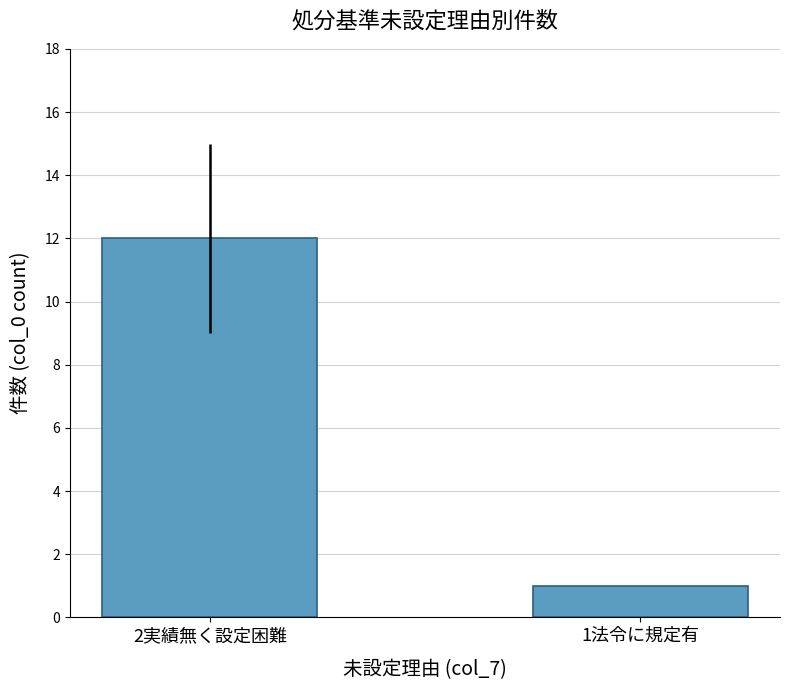

True or false: the data shows 1 at 1法令に規定有.

True